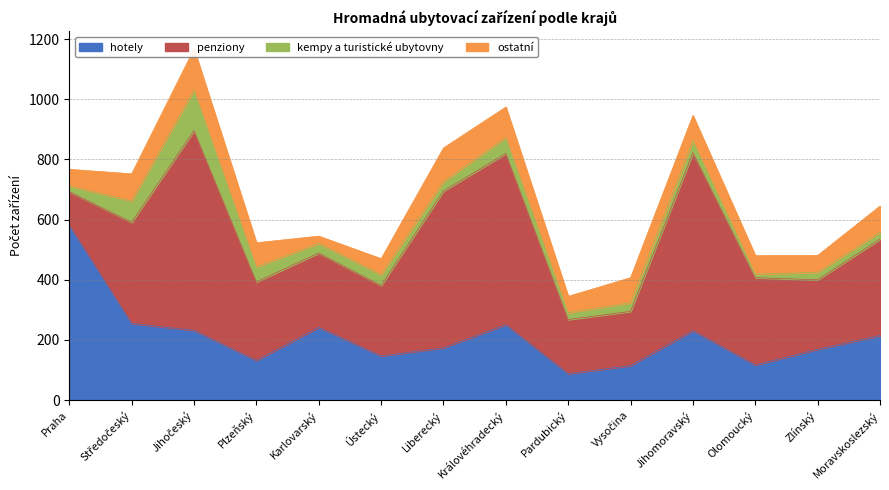

Is the value of kempy a turistické ubytovny at Plzeňský greater than the value of penziony at Zlínský?

No